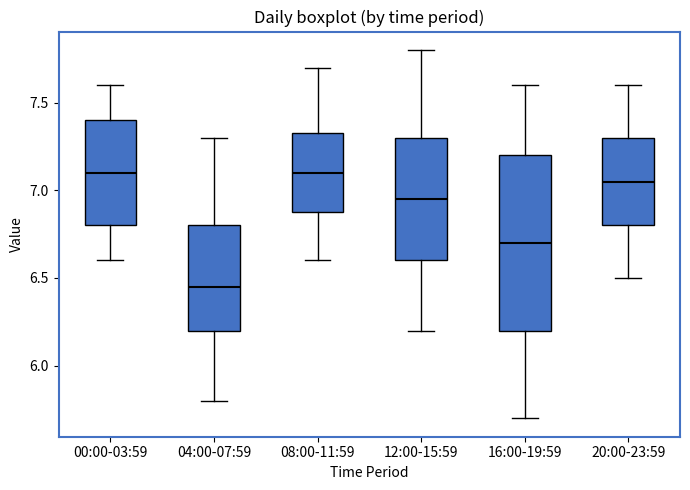

Where is the upper edge of the box for 08:00-11:59 on the y-axis? The values are not printed on the chart, so give them approximately, as read against the axis.

7.35